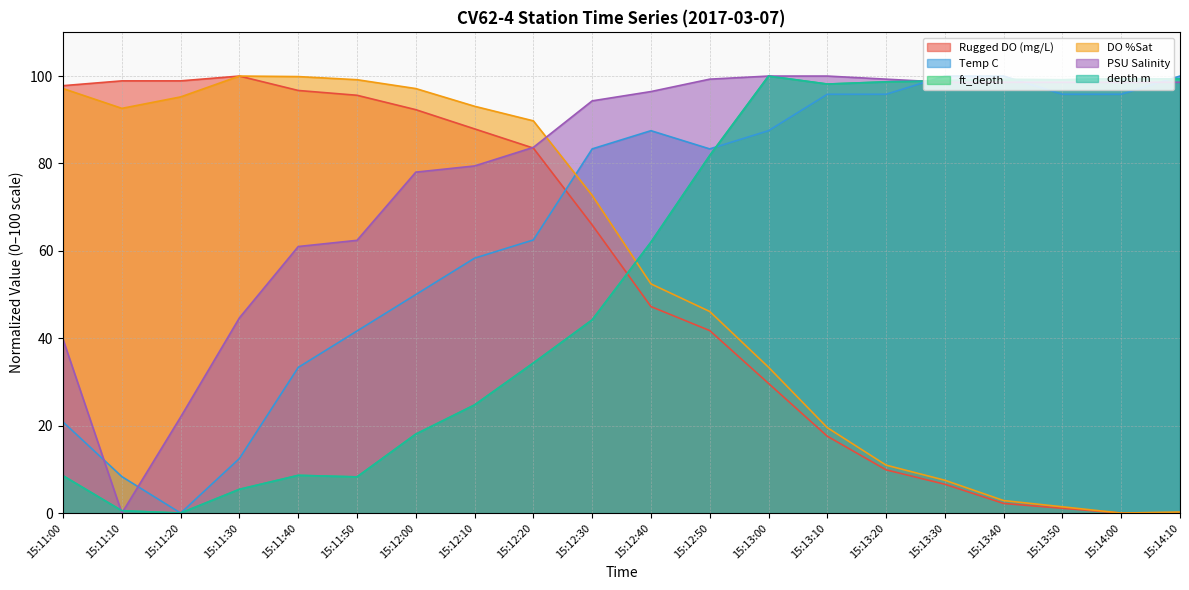

Reading right to left, list all the values displayed in this chart.

Rugged DO (mg/L): 15:14:10=0.0	15:14:00=0.0	15:13:50=1.1	15:13:40=2.2	15:13:30=6.6	15:13:20=9.9	15:13:10=17.6	15:13:00=29.7	15:12:50=41.8	15:12:40=47.3	15:12:30=65.9	15:12:20=83.5	15:12:10=87.9	15:12:00=92.3	15:11:50=95.6	15:11:40=96.7	15:11:30=100.0	15:11:20=98.9	15:11:10=98.9	15:11:00=97.8
Temp C: 15:14:10=100.0	15:14:00=95.8	15:13:50=95.8	15:13:40=100.0	15:13:30=100.0	15:13:20=95.8	15:13:10=95.8	15:13:00=87.5	15:12:50=83.3	15:12:40=87.5	15:12:30=83.3	15:12:20=62.5	15:12:10=58.3	15:12:00=50.0	15:11:50=41.7	15:11:40=33.3	15:11:30=12.5	15:11:20=0.0	15:11:10=8.3	15:11:00=20.8
ft_depth: 15:14:10=99.4	15:14:00=99.4	15:13:50=99.1	15:13:40=99.2	15:13:30=99.0	15:13:20=98.7	15:13:10=98.2	15:13:00=100.0	15:12:50=81.8	15:12:40=62.0	15:12:30=44.2	15:12:20=34.3	15:12:10=24.7	15:12:00=18.1	15:11:50=8.3	15:11:40=8.6	15:11:30=5.4	15:11:20=0.0	15:11:10=0.5	15:11:00=8.5
DO %Sat: 15:14:10=0.2	15:14:00=0.0	15:13:50=1.4	15:13:40=2.9	15:13:30=7.5	15:13:20=11.0	15:13:10=19.5	15:13:00=33.4	15:12:50=46.1	15:12:40=52.4	15:12:30=72.7	15:12:20=89.7	15:12:10=93.1	15:12:00=97.1	15:11:50=99.2	15:11:40=99.9	15:11:30=100.0	15:11:20=95.2	15:11:10=92.6	15:11:00=97.1
PSU Salinity: 15:14:10=98.6	15:14:00=98.6	15:13:50=98.6	15:13:40=98.6	15:13:30=98.6	15:13:20=99.3	15:13:10=100.0	15:13:00=100.0	15:12:50=99.3	15:12:40=96.5	15:12:30=94.3	15:12:20=83.7	15:12:10=79.4	15:12:00=78.0	15:11:50=62.4	15:11:40=61.0	15:11:30=44.7	15:11:20=22.0	15:11:10=0.0	15:11:00=39.7
depth m: 15:14:10=99.4	15:14:00=99.4	15:13:50=99.1	15:13:40=99.2	15:13:30=99.0	15:13:20=98.7	15:13:10=98.2	15:13:00=100.0	15:12:50=81.8	15:12:40=62.0	15:12:30=44.2	15:12:20=34.3	15:12:10=24.7	15:12:00=18.1	15:11:50=8.3	15:11:40=8.6	15:11:30=5.4	15:11:20=0.0	15:11:10=0.5	15:11:00=8.5